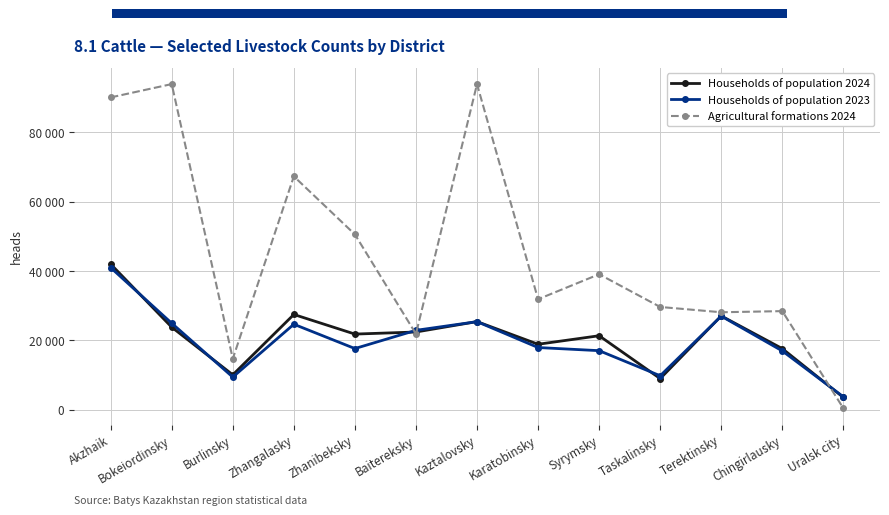

What is the smallest value displayed?

422